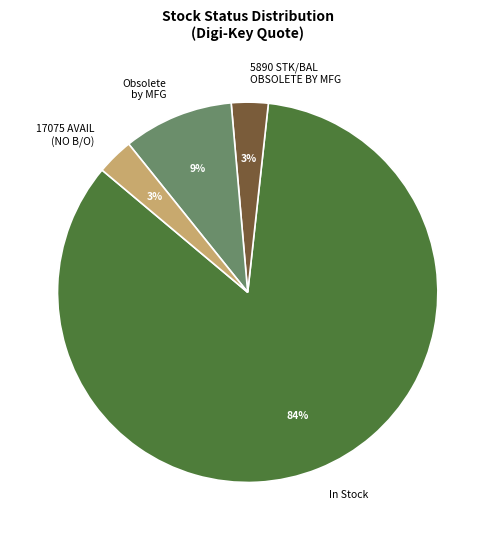

To the nearest percent, what is the average slice percentage?

25%